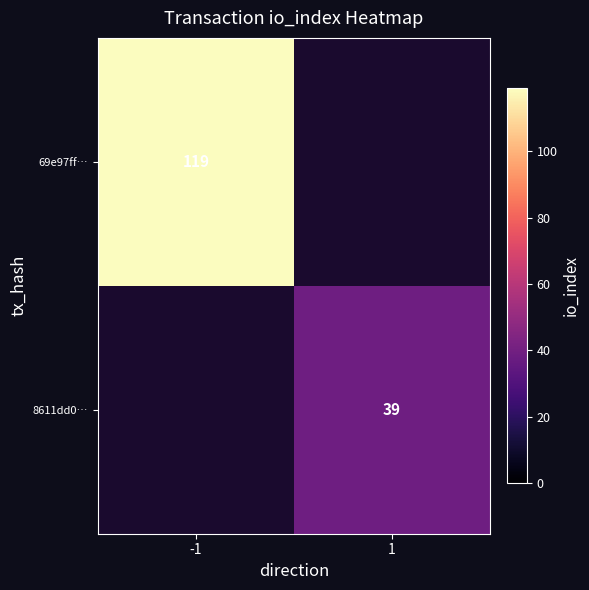

True or false: 8611dd0… has a value of 8 at 1.

False